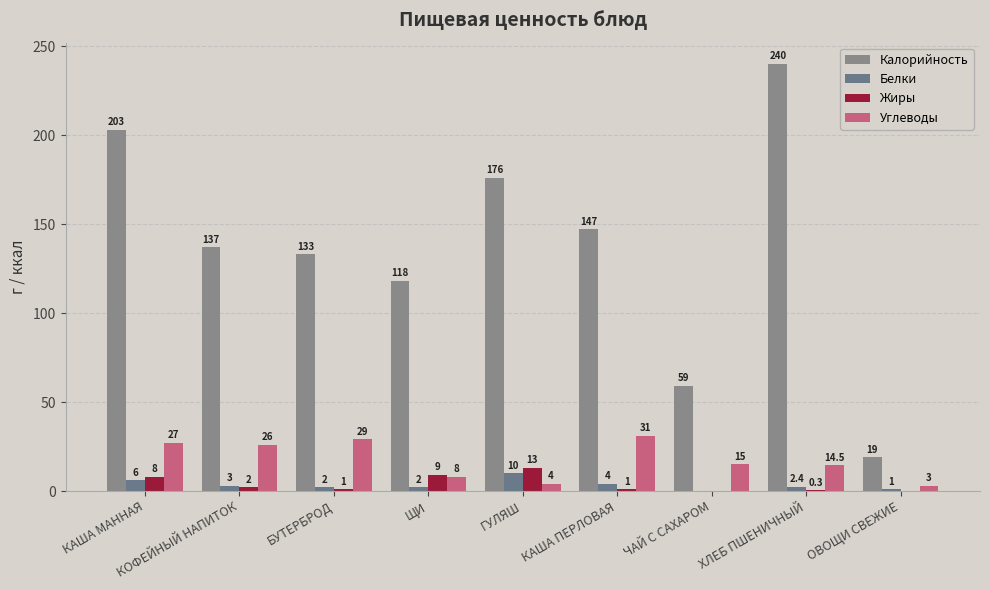

The Белки series shows 0.5 at ХЛЕБ ПШЕНИЧНЫЙ. True or false?

False